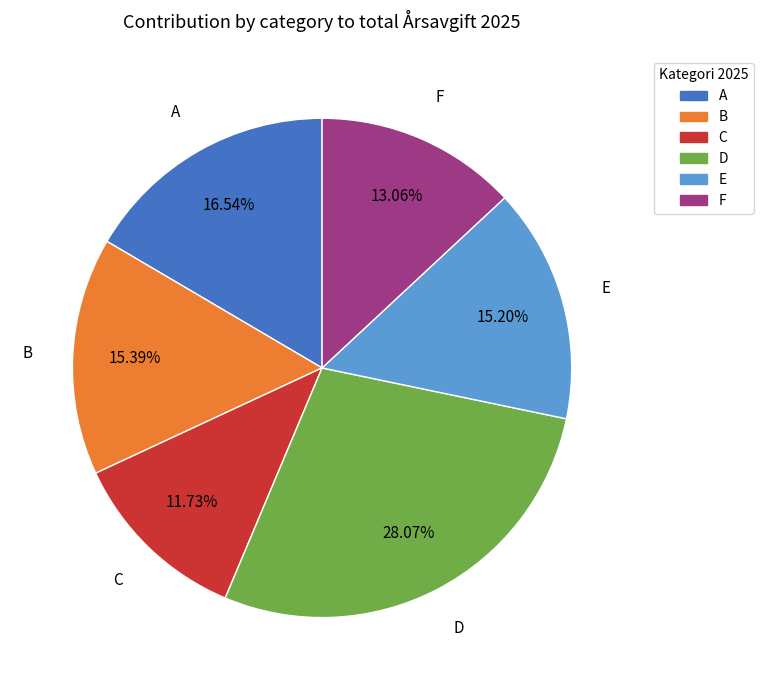

What percentage is the A slice, to the nearest percent?

17%